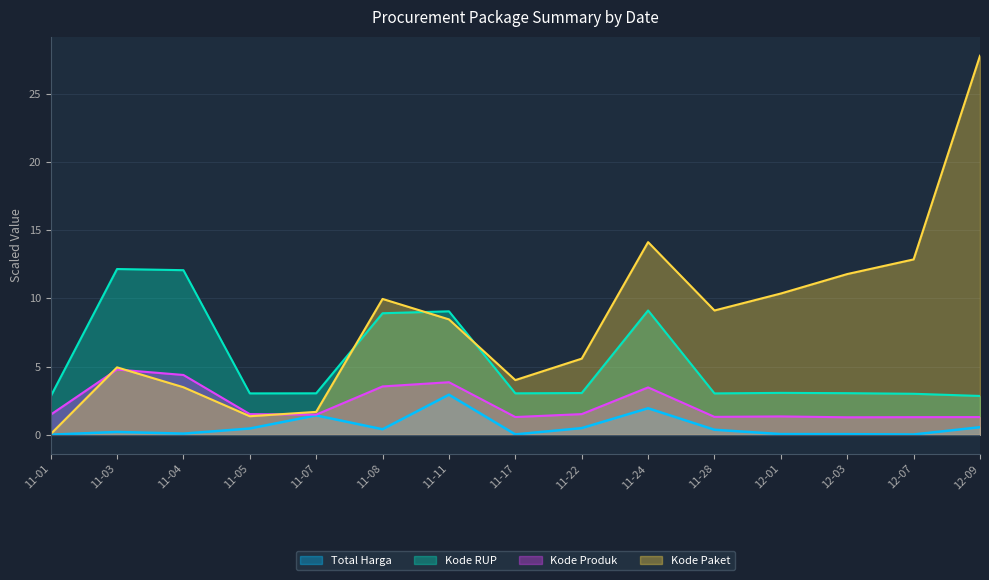

List the labels in order of Kode Paket value, smallest first.

11-01, 11-05, 11-07, 11-04, 11-17, 11-03, 11-22, 11-11, 11-28, 11-08, 12-01, 12-03, 12-07, 11-24, 12-09